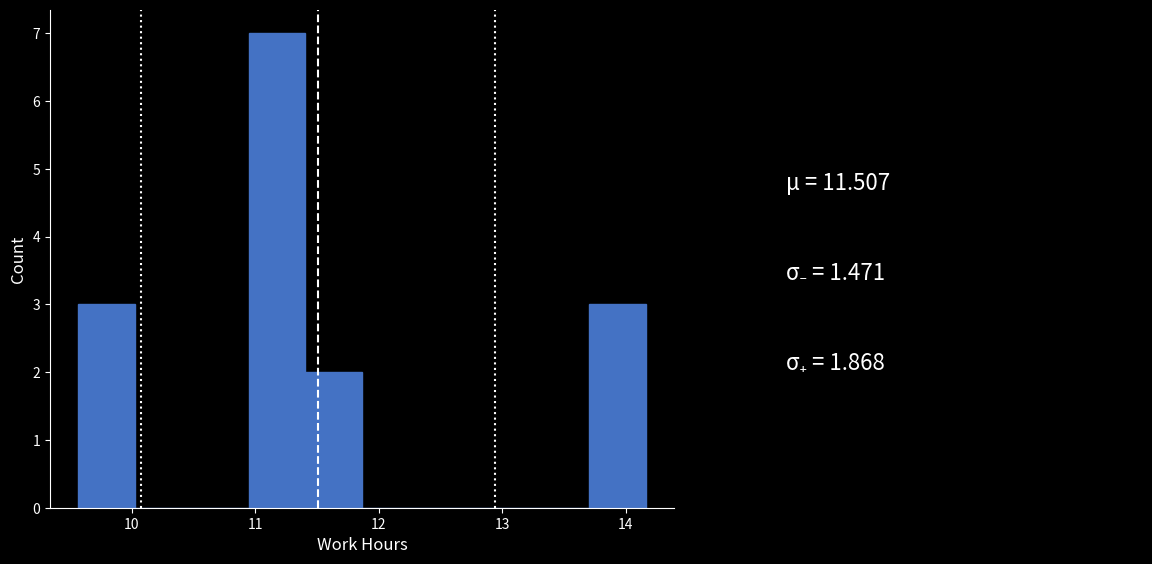

Which range on the x-axis has the tallest bar?

10.9 to 11.4